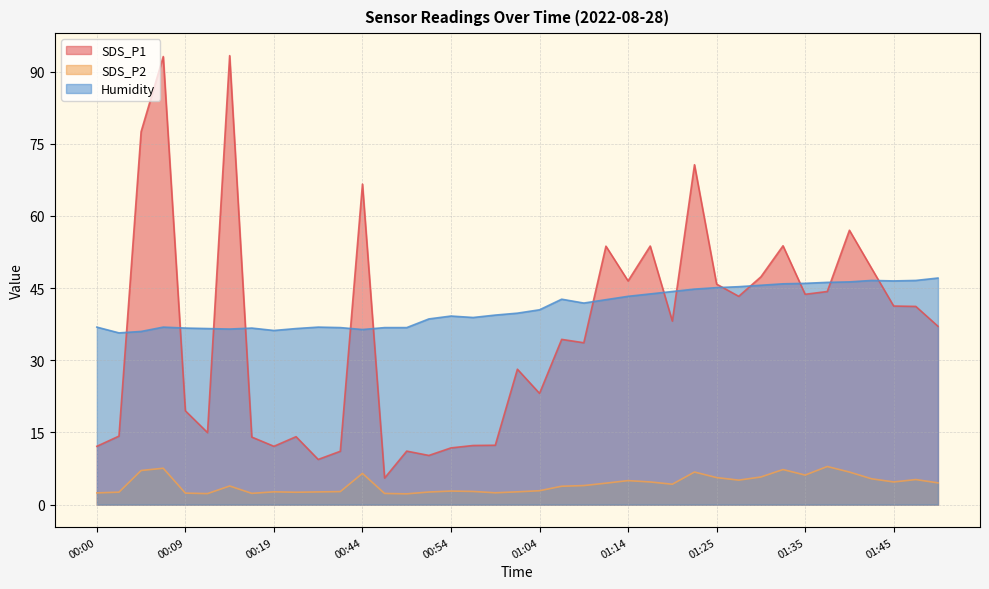

Is it true that Humidity equals 43.3 at 01:14?

True